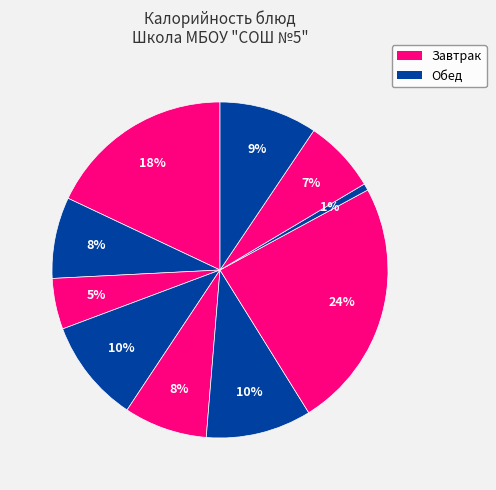

Is there any slice that represents more than half of the pie?

No